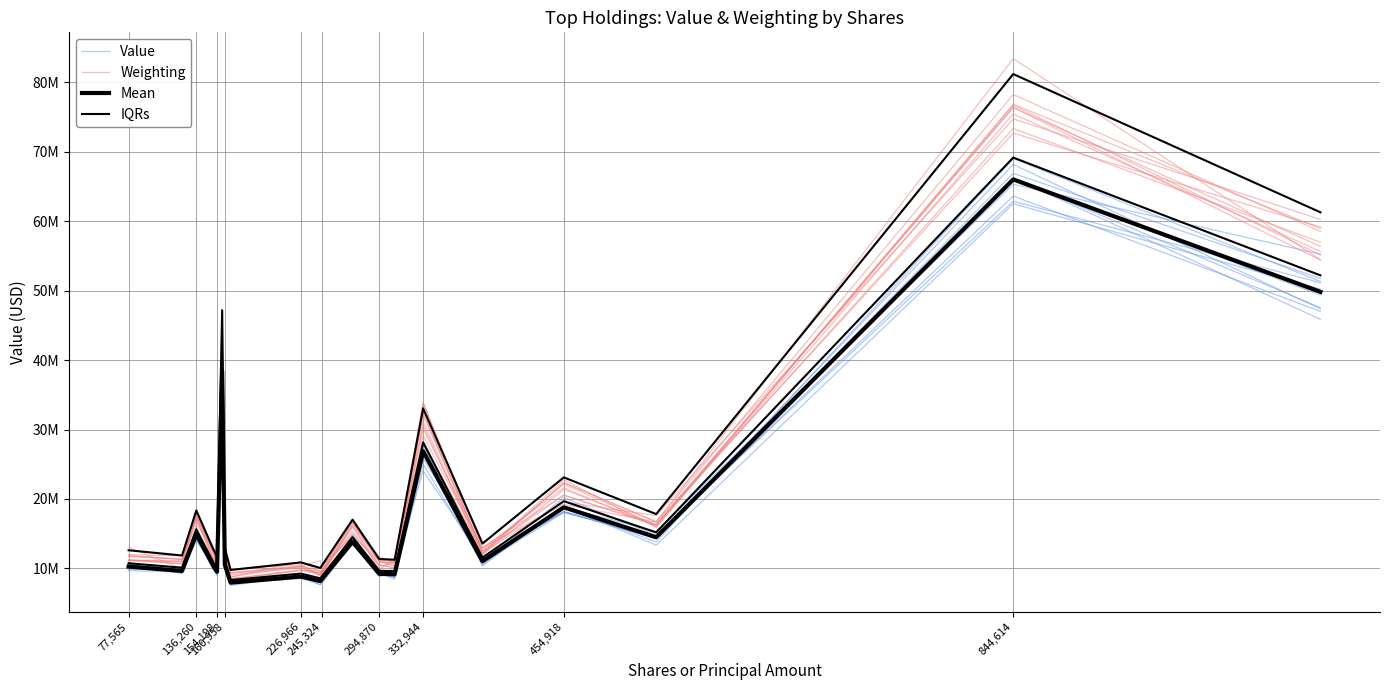

True or false: Weighting ensemble and Mean (Value) cross at least once.

False